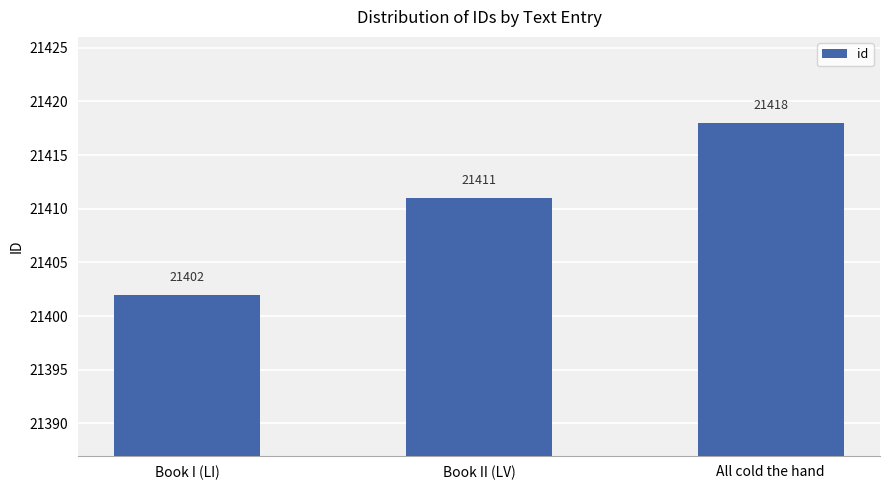

What is the approximate value at Book I (LI), to the nearest 5?

21400